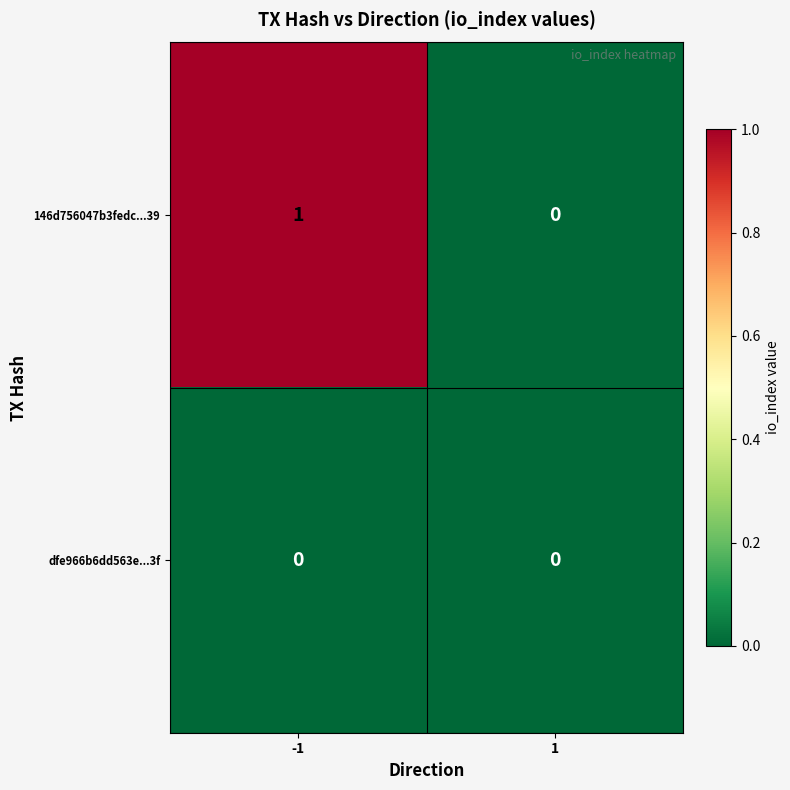

Which label corresponds to the largest value in the chart?

-1